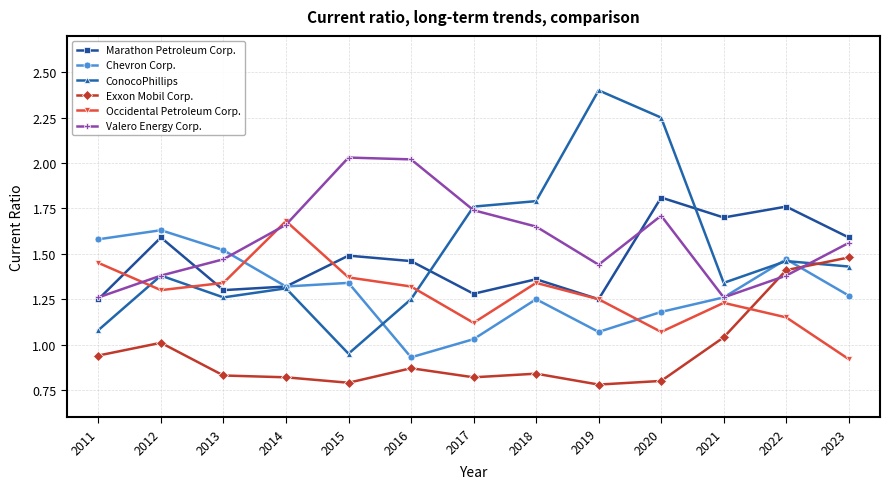

What are all the series names shown in the legend?

Marathon Petroleum Corp., Chevron Corp., ConocoPhillips, Exxon Mobil Corp., Occidental Petroleum Corp., Valero Energy Corp.